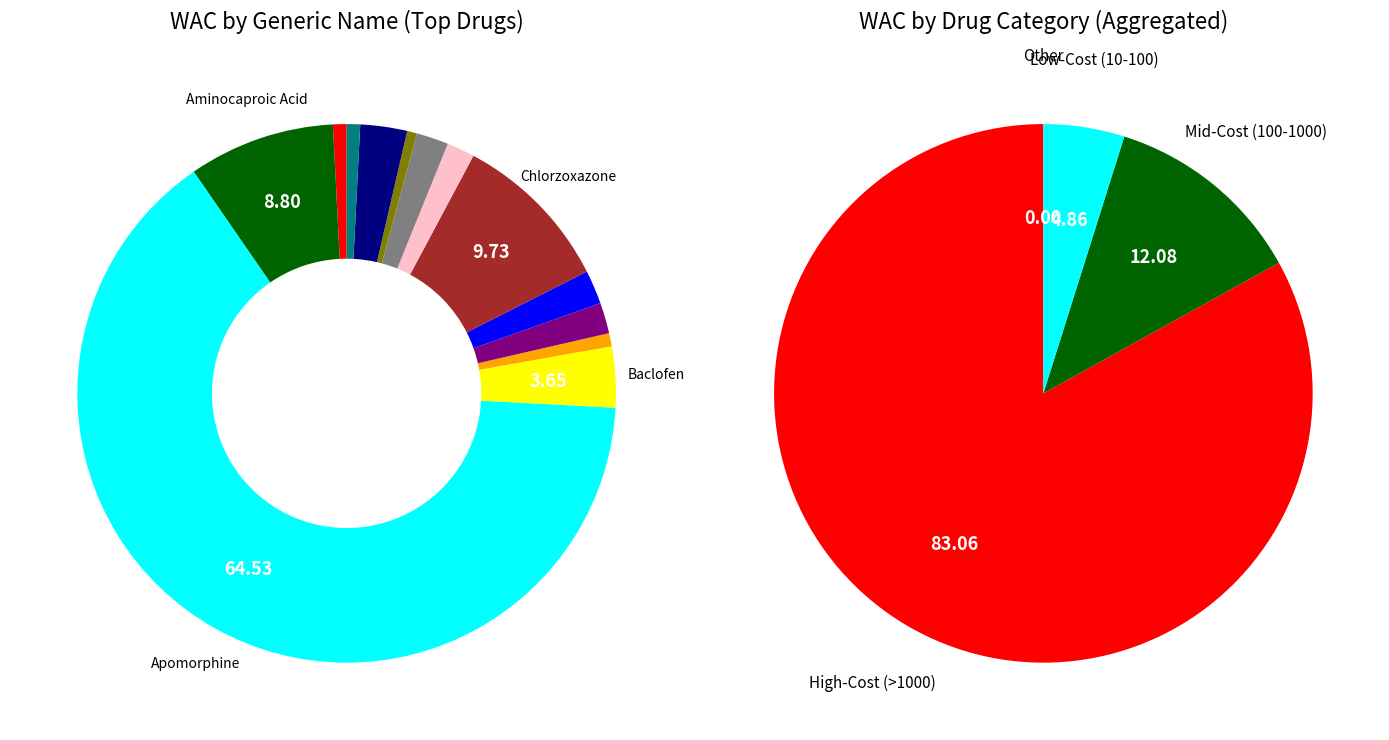

The Bisoprolol slice represents 2% of the pie. True or false?

True